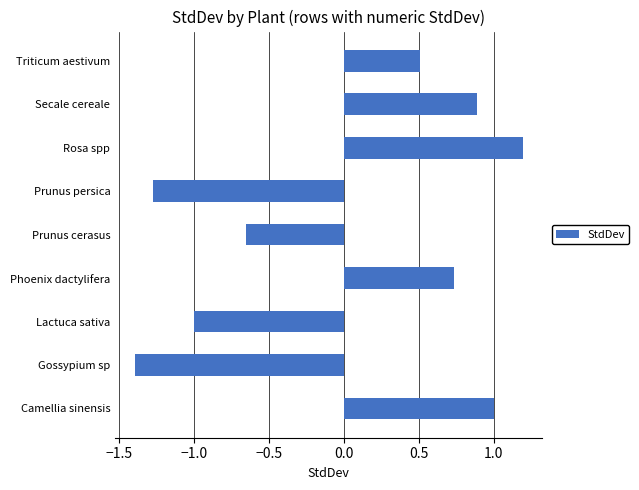

What is the change in value from Camellia sinensis to Gossypium sp?

-2.4